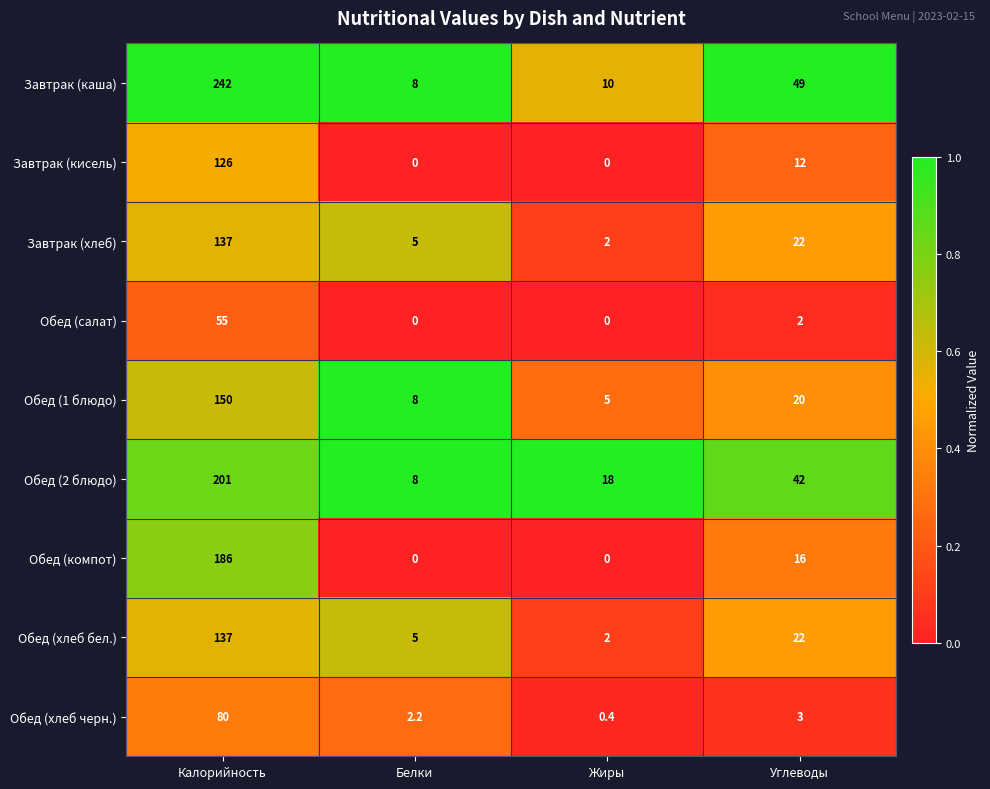

What is the minimum value for Обед (хлеб бел.)?

2.0